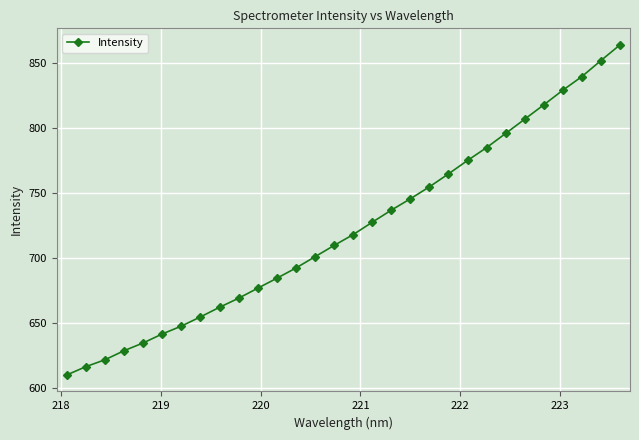

True or false: there are more than 2 points higher than both neighbors.

False